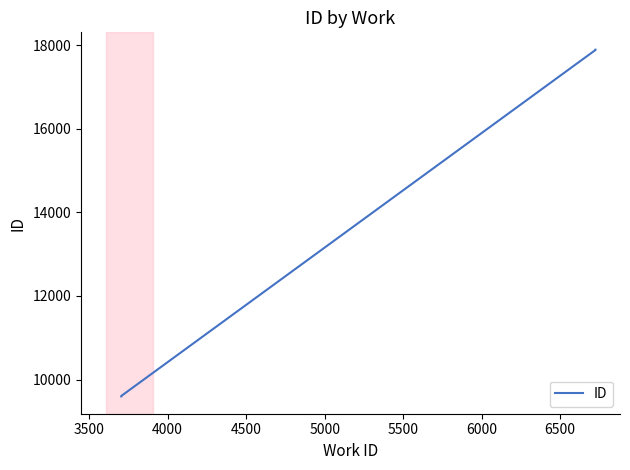

What is the difference between the maximum and minimum values?

8303